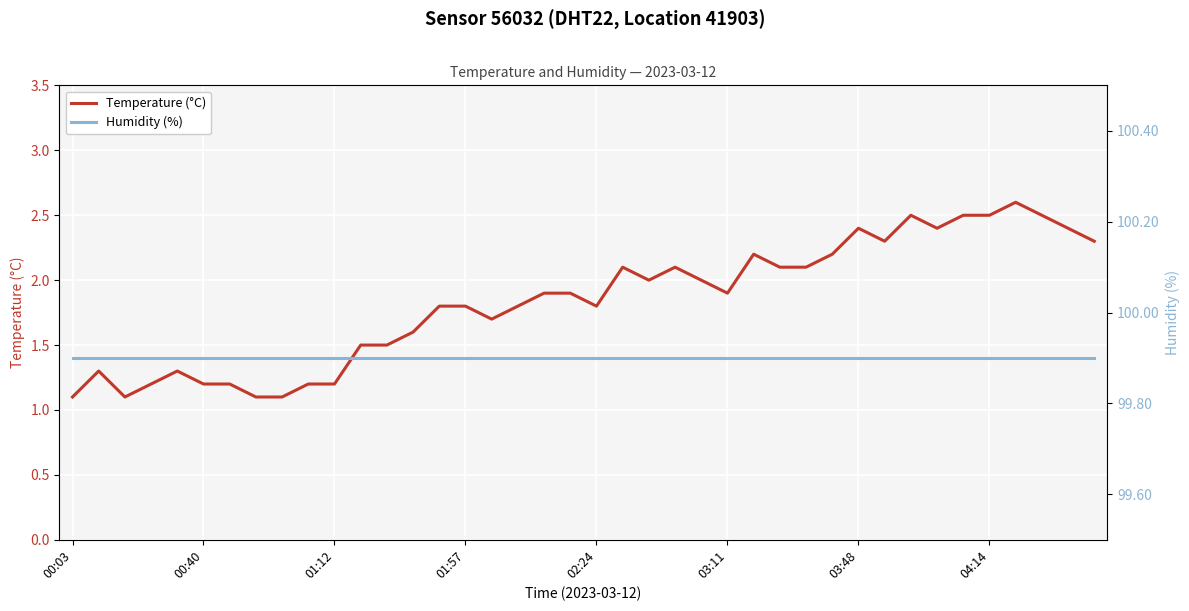

Where is Humidity (%) nearest to the value 99?

00:03